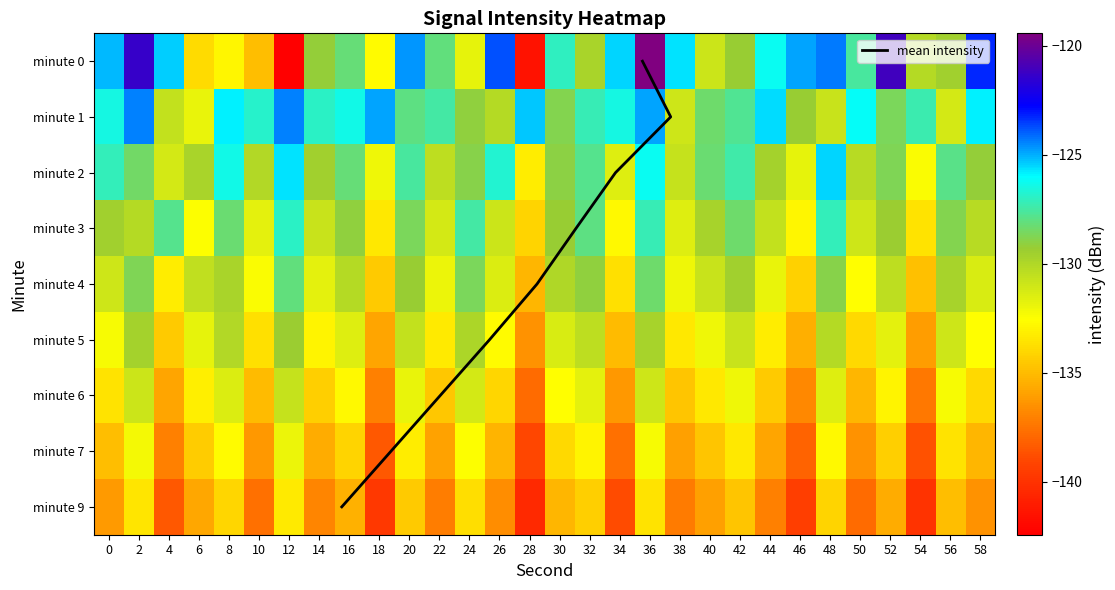

Reading left to right, transcribe all the data shown in this chart.

0: -125.2	-121.3	-125.4	-133.9	-132.9	-134.9	-142.4	-129.2	-128.2	-132.7	-124.6	-128.1	-131.8	-123.8	-141.5	-127.0	-129.8	-125.5	-119.4	-125.6	-130.9	-129.3	-126.2	-124.8	-124.4	-127.5	-121.1	-130.1	-129.5	-123.3
1: -126.5	-124.4	-130.7	-131.9	-125.8	-126.9	-124.4	-127.0	-126.4	-124.8	-128.0	-127.5	-129.1	-130.2	-125.3	-128.8	-127.2	-126.5	-124.9	-131.0	-128.4	-127.7	-125.6	-129.3	-130.8	-126.1	-128.6	-127.3	-131.2	-125.9
2: -127.1	-128.5	-131.2	-129.8	-126.4	-130.1	-125.7	-129.5	-128.2	-132.1	-127.6	-130.4	-128.9	-126.8	-133.2	-129.0	-127.8	-131.5	-126.2	-130.7	-128.3	-127.4	-129.6	-131.8	-125.5	-130.3	-128.7	-132.4	-127.9	-129.2
3: -129.5	-130.2	-127.8	-132.5	-128.3	-131.7	-126.9	-130.8	-129.1	-133.4	-128.6	-131.2	-127.5	-130.9	-134.1	-129.3	-128.0	-132.8	-127.2	-131.5	-129.7	-128.4	-130.6	-132.9	-127.1	-131.0	-129.4	-133.6	-128.8	-130.3
4: -131.0	-128.7	-133.2	-130.5	-129.8	-132.4	-128.1	-131.7	-130.2	-134.5	-129.3	-132.0	-128.6	-131.4	-135.2	-130.0	-129.1	-133.7	-128.4	-132.1	-130.8	-129.5	-131.9	-134.2	-128.9	-132.6	-130.4	-134.8	-129.7	-131.3
5: -132.3	-129.6	-134.5	-131.8	-130.1	-133.7	-129.4	-133.0	-131.5	-135.8	-130.6	-133.3	-129.9	-132.7	-136.5	-131.3	-130.4	-135.0	-129.7	-133.4	-132.1	-130.8	-133.2	-135.5	-130.2	-133.9	-131.7	-136.1	-131.0	-132.6
6: -133.6	-130.9	-135.8	-133.1	-131.4	-135.0	-130.7	-134.3	-132.8	-137.1	-131.9	-134.6	-131.2	-134.0	-137.8	-132.6	-131.7	-136.3	-131.0	-134.7	-133.4	-132.1	-134.5	-136.8	-131.5	-135.2	-133.0	-137.4	-132.3	-133.9
7: -134.9	-132.2	-137.1	-134.4	-132.7	-136.3	-132.0	-135.6	-134.1	-138.4	-133.2	-135.9	-132.5	-135.3	-139.1	-133.9	-133.0	-137.6	-132.3	-136.0	-134.7	-133.4	-135.8	-138.1	-132.8	-136.5	-134.3	-138.7	-133.6	-135.2
9: -136.2	-133.5	-138.4	-135.7	-134.0	-137.6	-133.3	-136.9	-135.4	-139.7	-134.5	-137.2	-133.8	-136.6	-140.4	-135.2	-134.3	-138.9	-133.6	-137.3	-136.0	-134.7	-137.1	-139.4	-134.1	-137.8	-135.6	-140.0	-134.9	-136.5